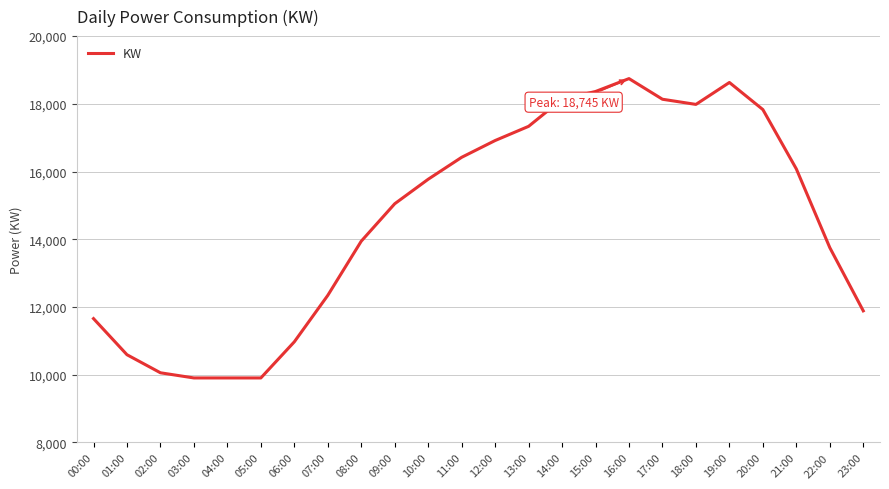

What is the difference between the maximum and second lowest values?

8839.2